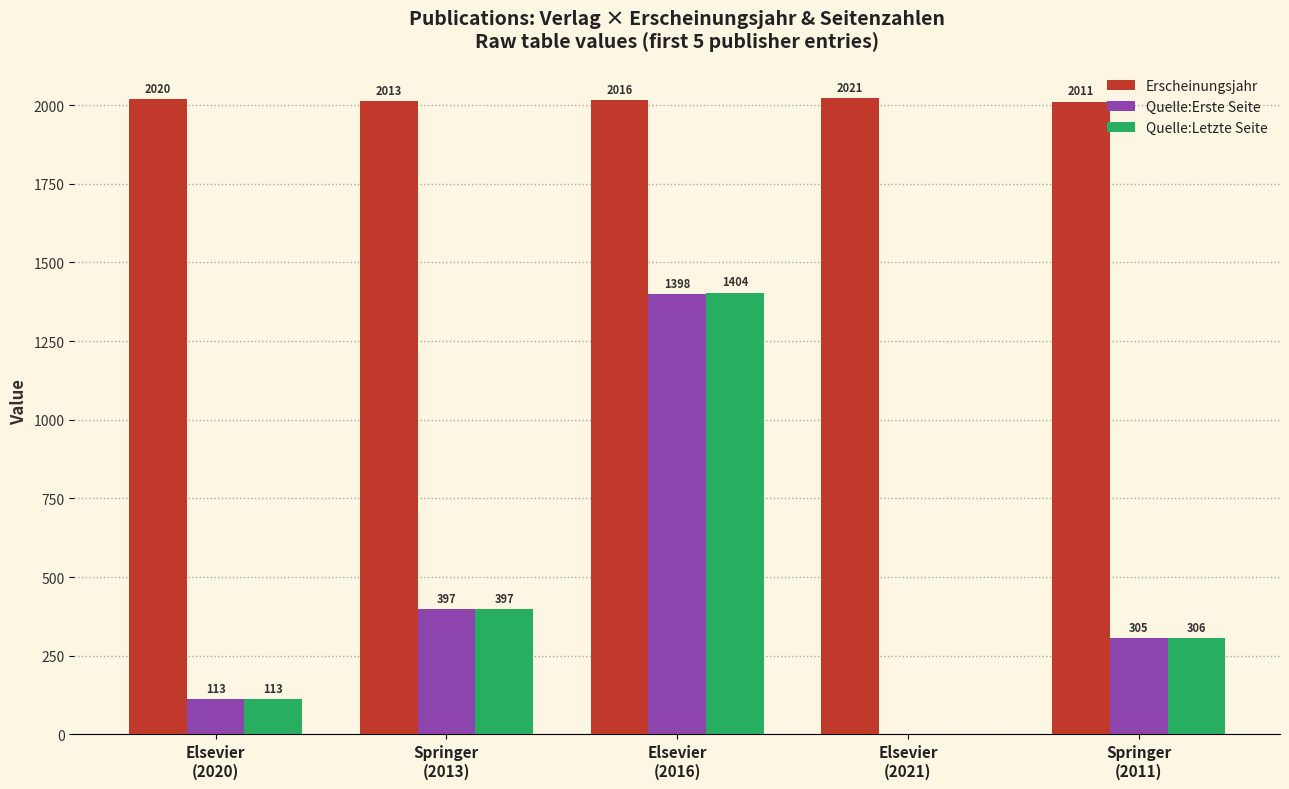

Which series has the largest total across all categories?

Erscheinungsjahr